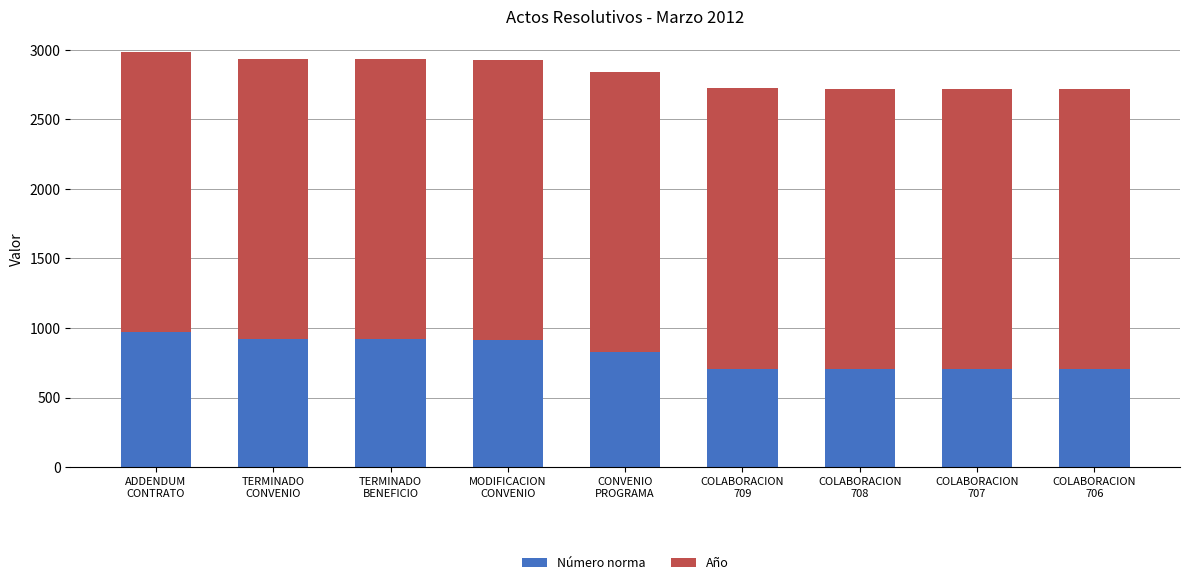

At which category is the sum across all series the highest?

ADDENDUM
CONTRATO